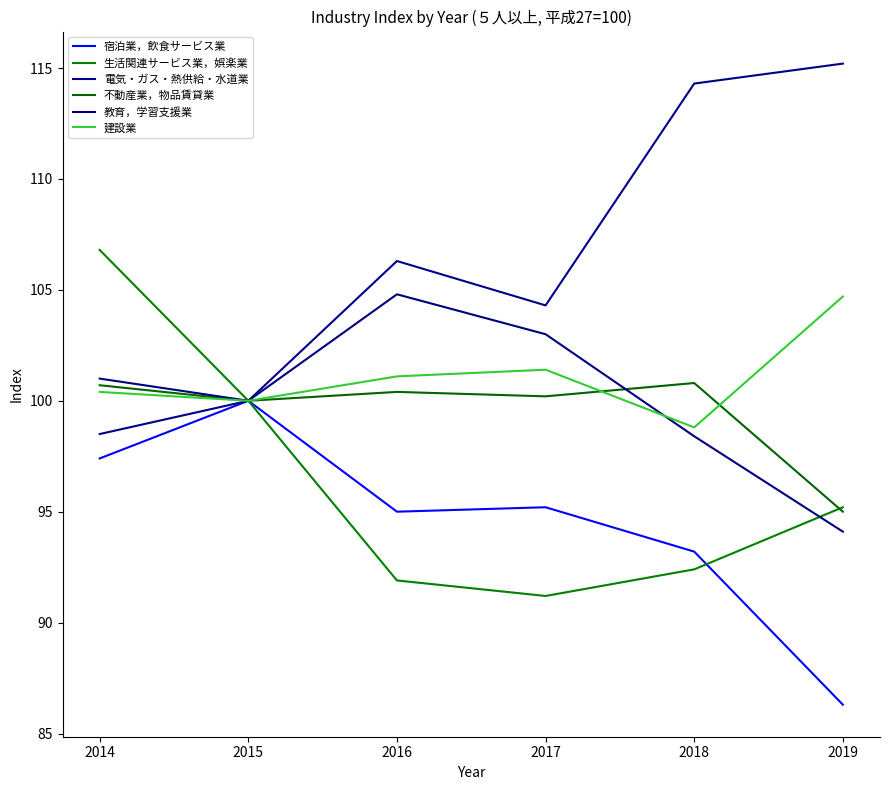

The 不動産業，物品賃貸業 series shows 135.0 at 2016. True or false?

False